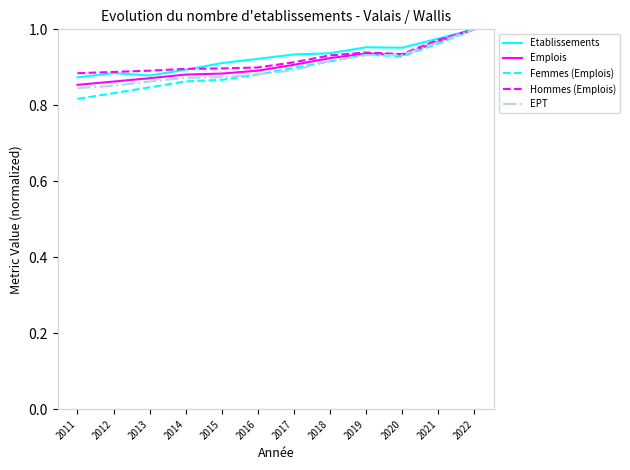

In Femmes (Emplois), how many points are higher than both neighbors (excluding endpoints)?

1